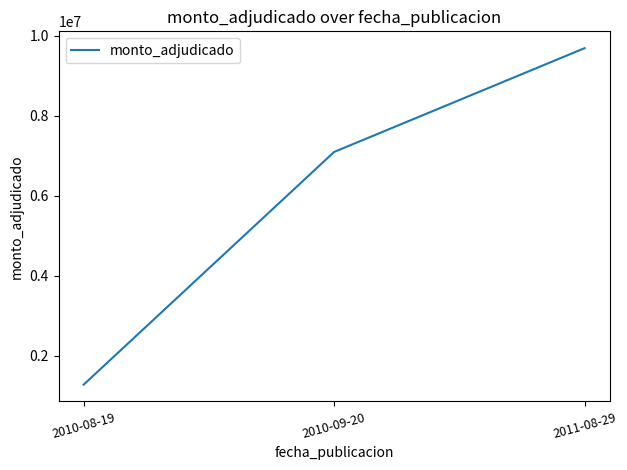

The value at 2010-08-19 is 1830340. True or false?

False